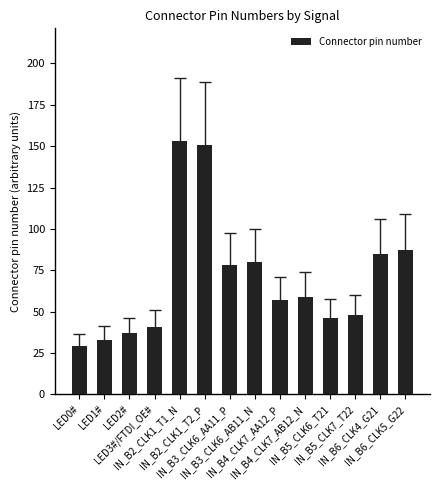

How many distinct data groups are displayed?

1